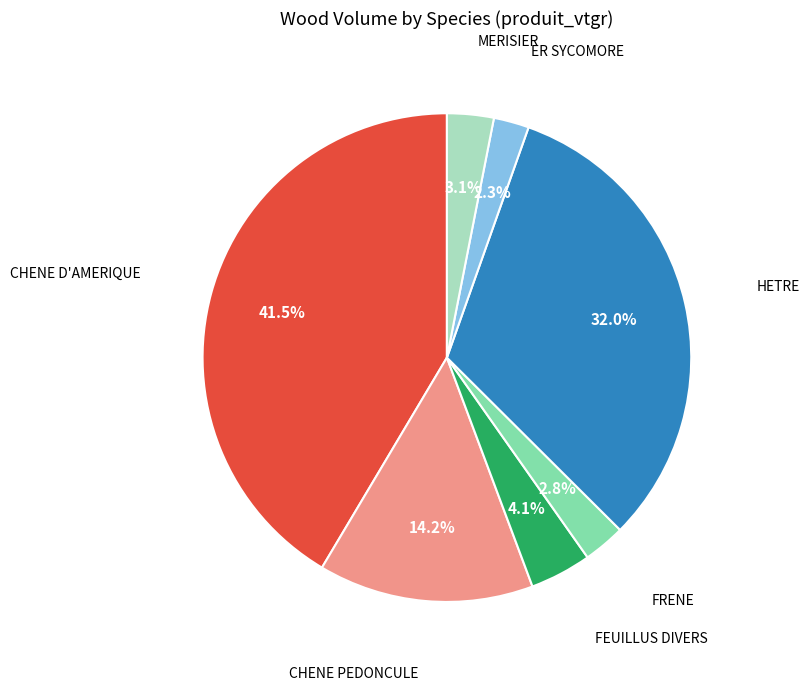

Does any single category account for the majority?

No